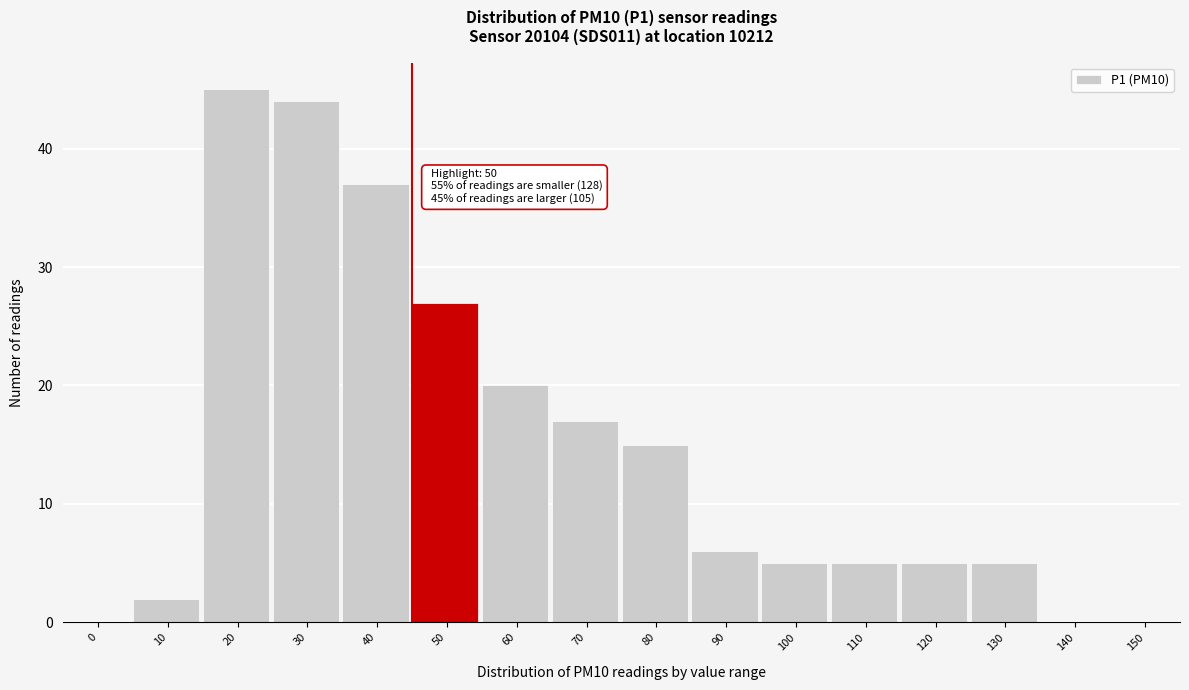

Reading left to right, extract all data points from this chart.

0=0	10=2	20=45	30=44	40=37	50=27	60=20	70=17	80=15	90=6	100=5	110=5	120=5	130=5	140=0	150=0